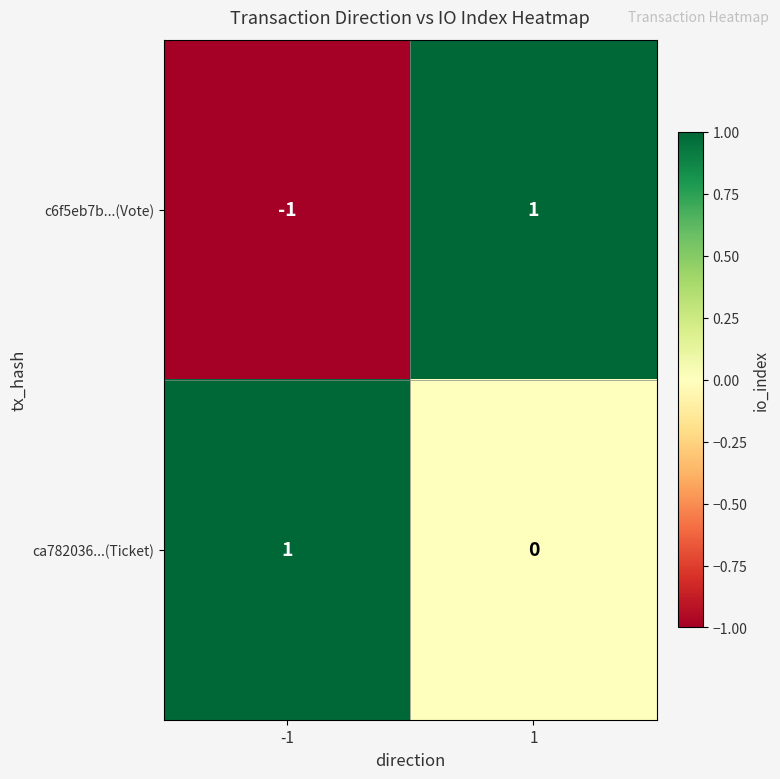

What is the minimum value shown in the chart?

-1